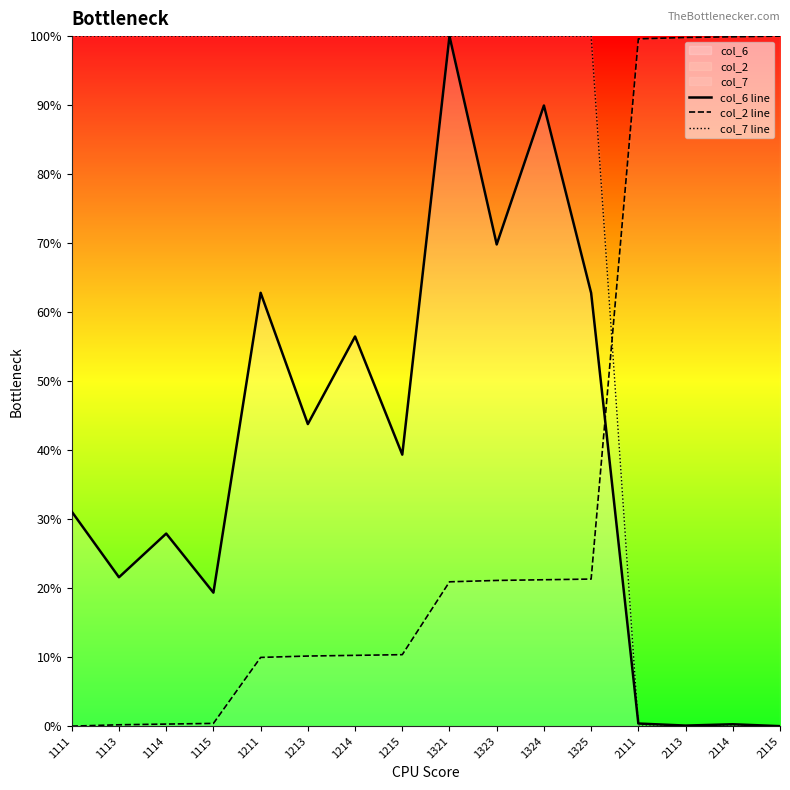

Reading left to right, what are all the values shown in this chart?

col_6 line: 1111=31.1	1113=21.6	1114=27.9	1115=19.3	1211=62.8	1213=43.8	1214=56.5	1215=39.3	1321=100.0	1323=69.8	1324=89.9	1325=62.8	2111=0.4	2113=0.1	2114=0.3	2115=0.0
col_2 line: 1111=0.0	1113=0.2	1114=0.3	1115=0.4	1211=10.0	1213=10.2	1214=10.3	1215=10.4	1321=20.9	1323=21.1	1324=21.2	1325=21.3	2111=99.6	2113=99.8	2114=99.9	2115=100.0
col_7 line: 1111=100.0	1113=100.0	1114=100.0	1115=100.0	1211=100.0	1213=100.0	1214=100.0	1215=100.0	1321=100.0	1323=100.0	1324=100.0	1325=100.0	2111=0.0	2113=0.0	2114=0.0	2115=0.0